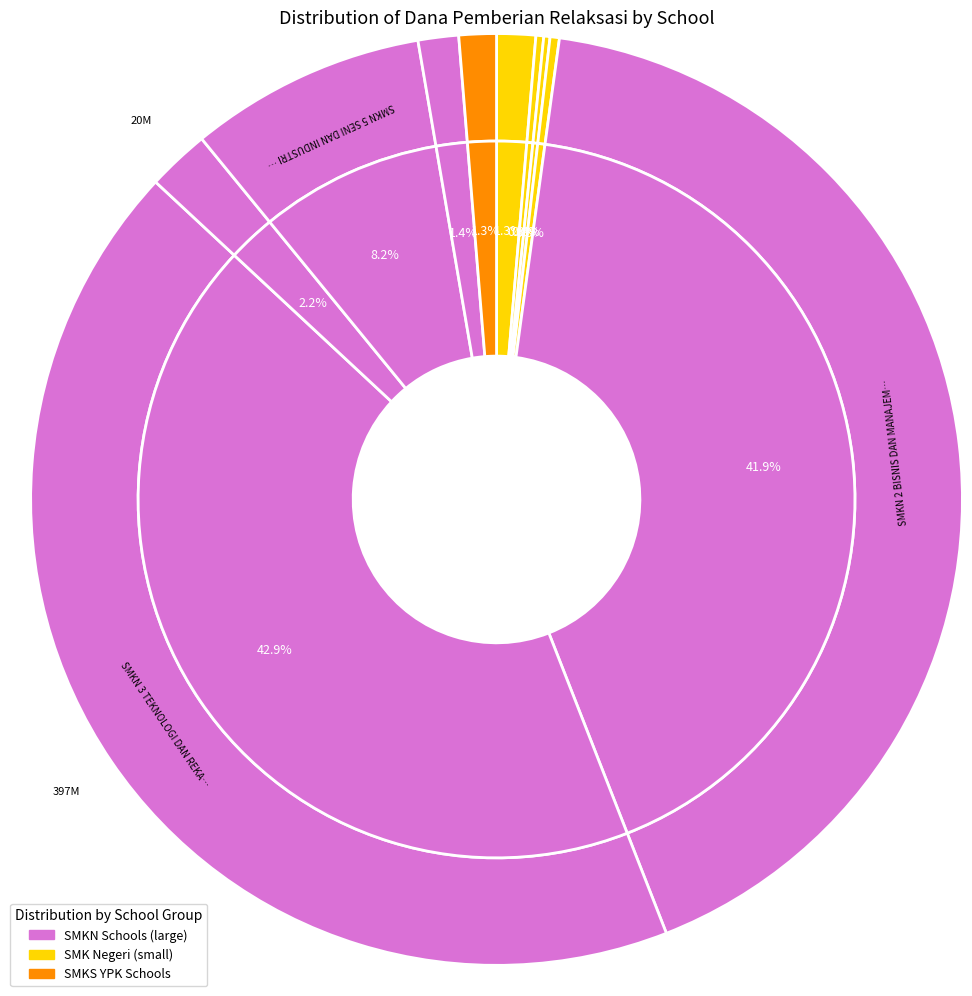

Does SMKS YPK Lachairoi Kotaraja account for over 50% of the chart?

No